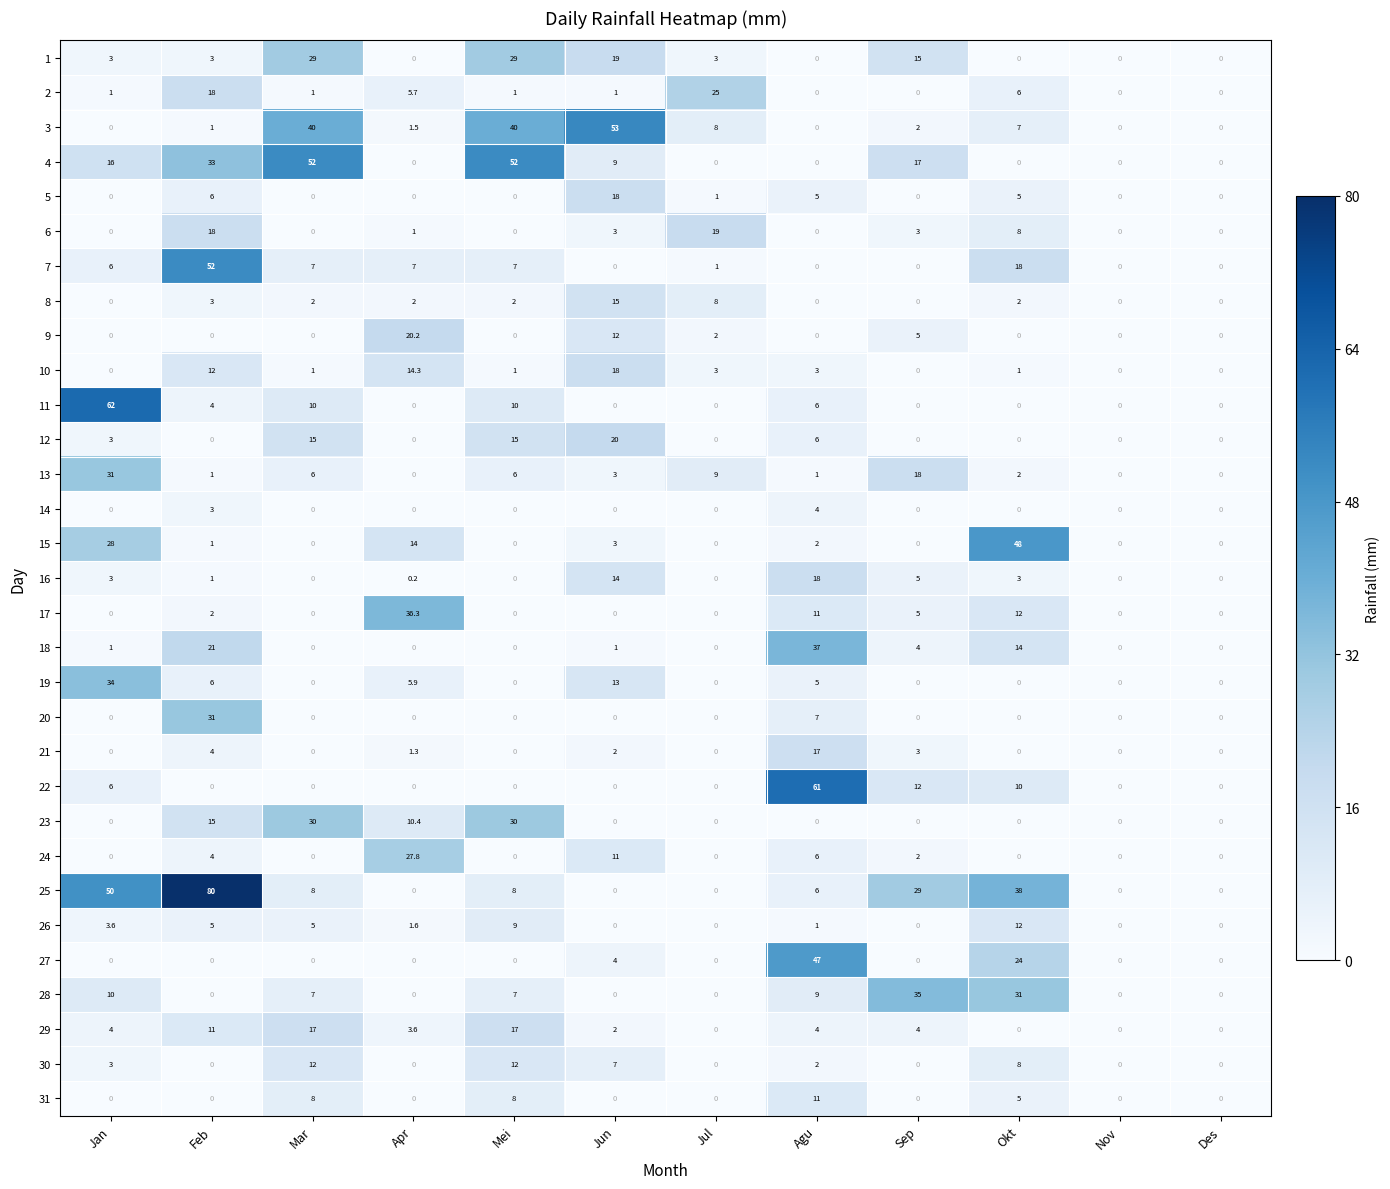

What is the greatest value displayed?

80.0